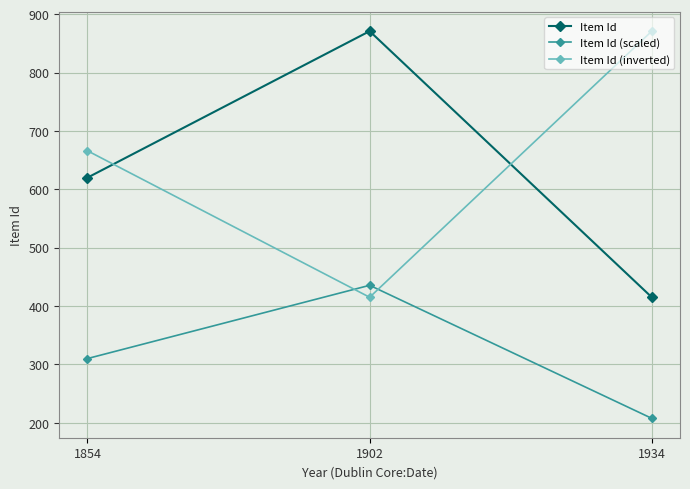

What is the difference between the highest and lowest values at 1934?

663.5